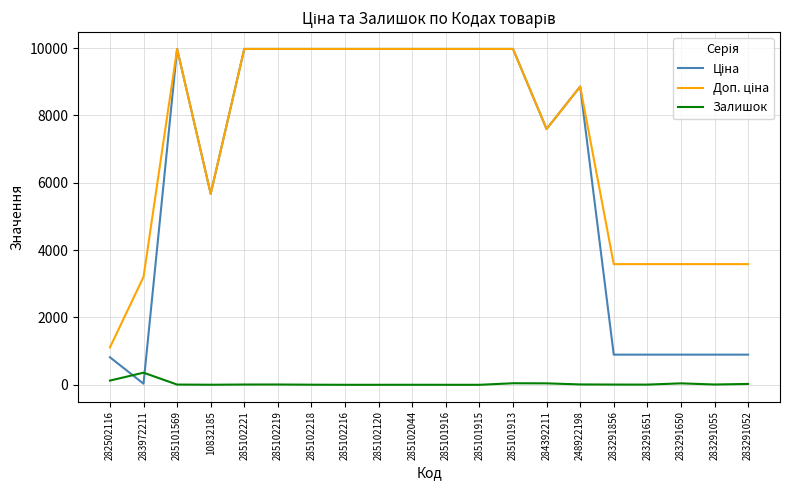

The Залишок series shows 2.0 at 10832185. True or false?

True